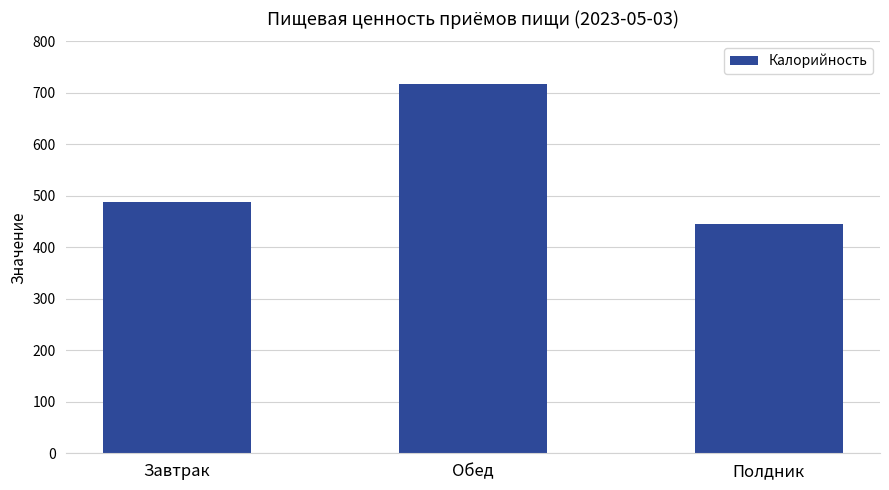

The chart shows a value of 716.7 at Обед. True or false?

True